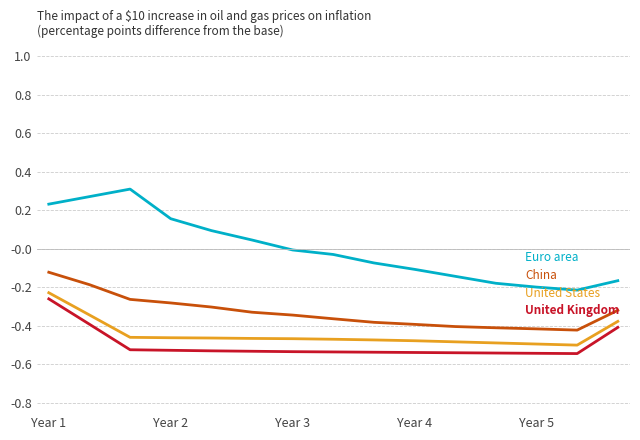

What is the difference between the maximum and minimum values in the Euro area series?

0.5